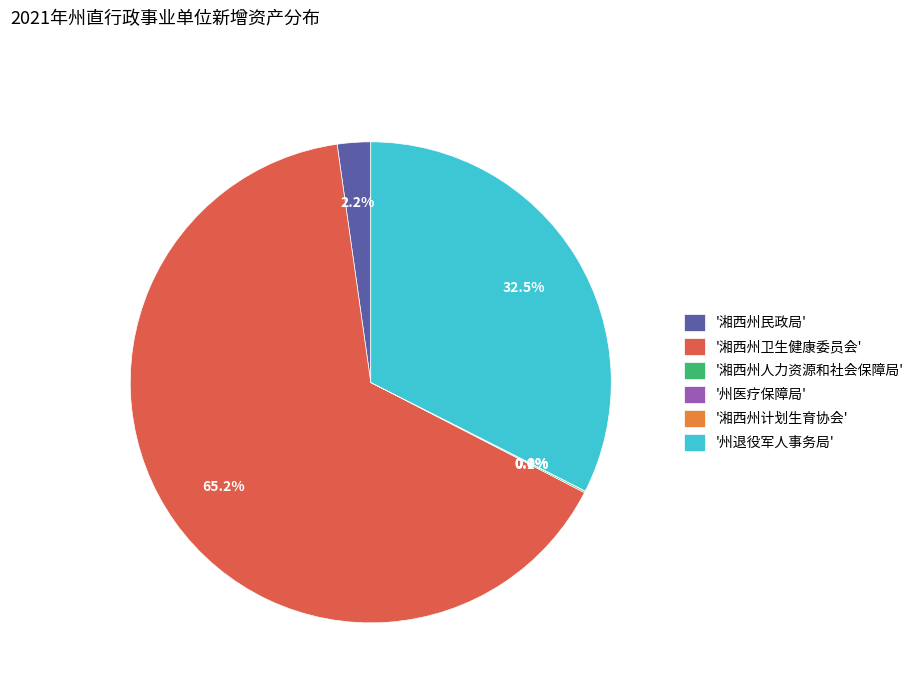

Is there any slice that represents more than half of the pie?

Yes